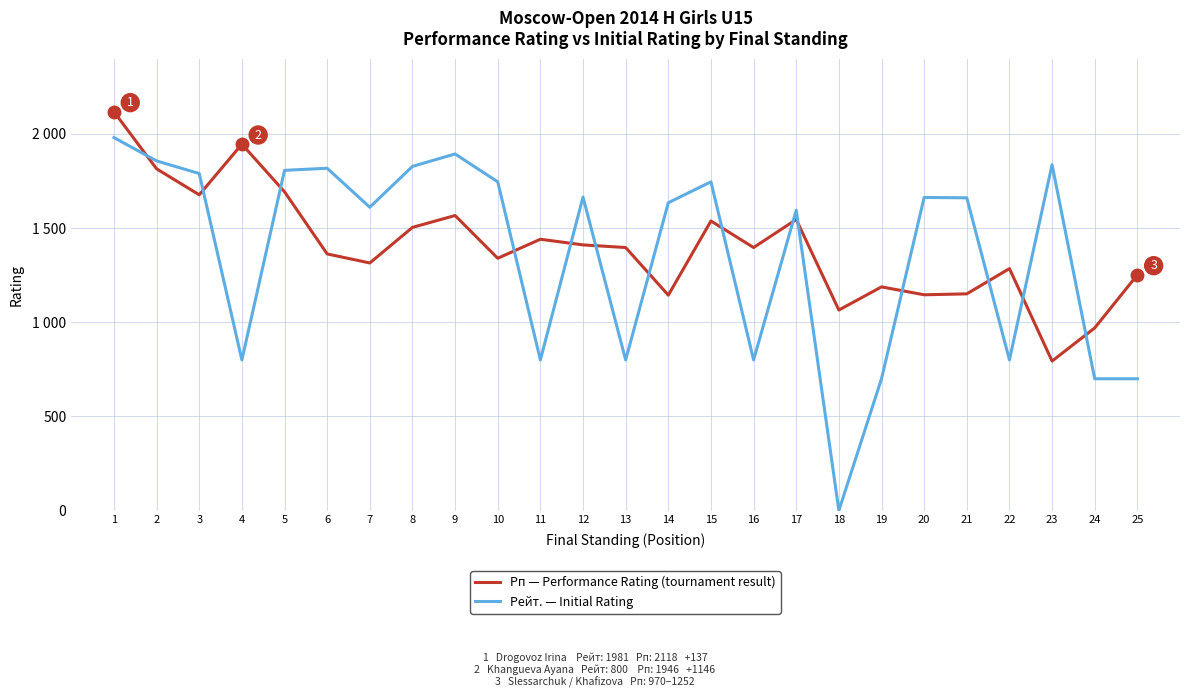

At how many categories does at least one series exceed 1699?

11